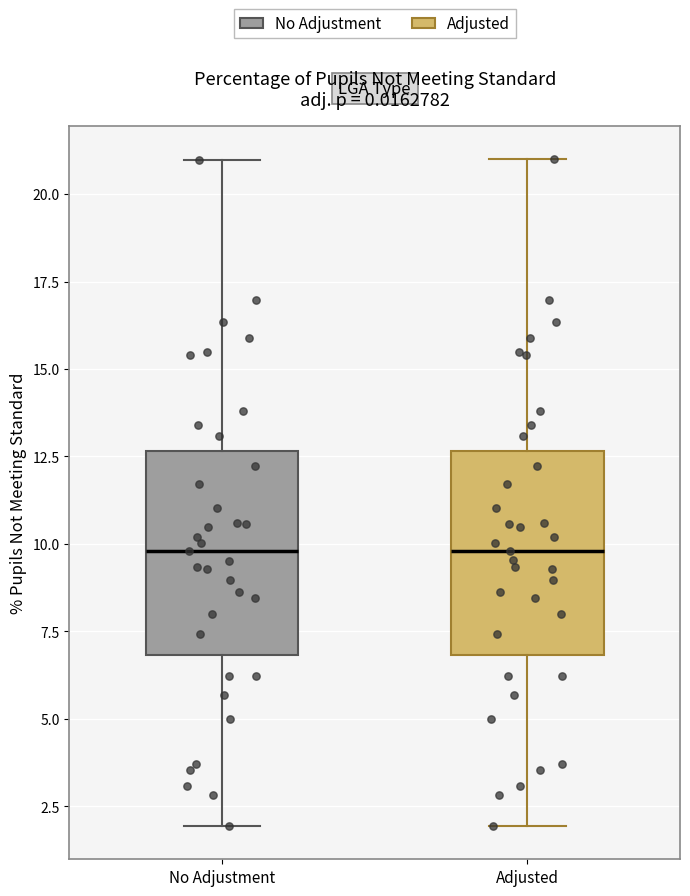

Reading left to right, transcribe this box plot: for each box, give where its median line is, the range the box spans, and where its two whiskers end, as read against the y-axis. The values are not printed on the chart, so give them approximately, as read against the axis.

No Adjustment: median 10.0, box 7.0 to 12.5, whiskers 2.0 to 21.0
Adjusted: median 10.0, box 7.0 to 12.5, whiskers 2.0 to 21.0